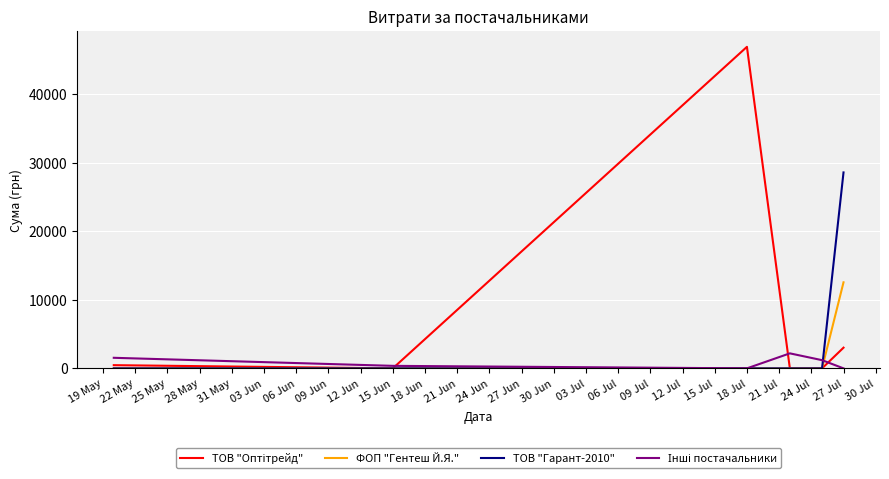

What is the greatest value displayed?

46904.0